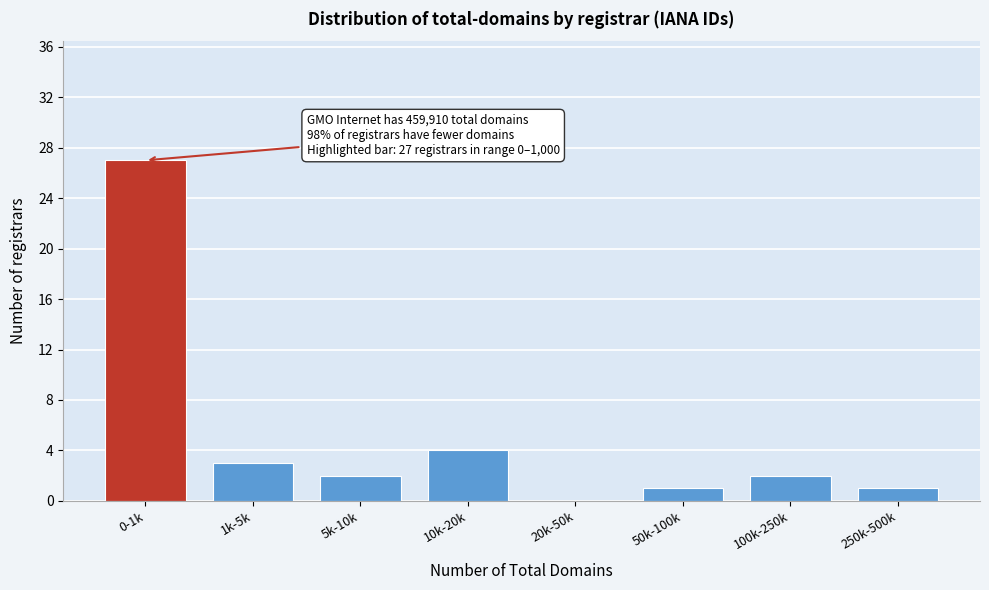

Reading left to right, list all the values displayed in this chart.

0-1k=27	1k-5k=3	5k-10k=2	10k-20k=4	20k-50k=0	50k-100k=1	100k-250k=2	250k-500k=1